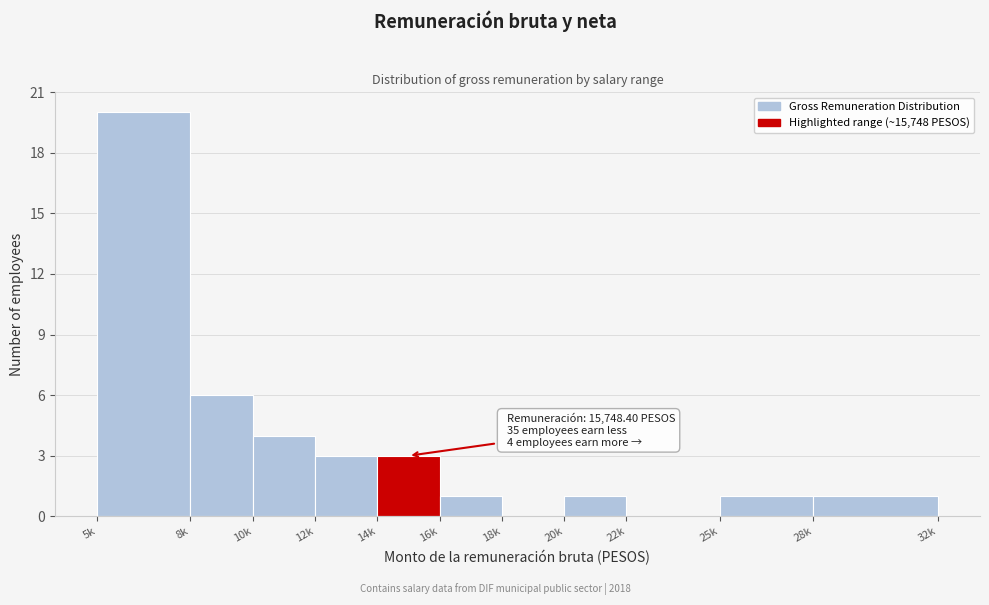

Reading right to left, transcribe all the data shown in this chart.

28k=1	25k=1	22k=0	20k=1	18k=0	16k=1	14k=3	12k=3	10k=4	8k=6	5k=20